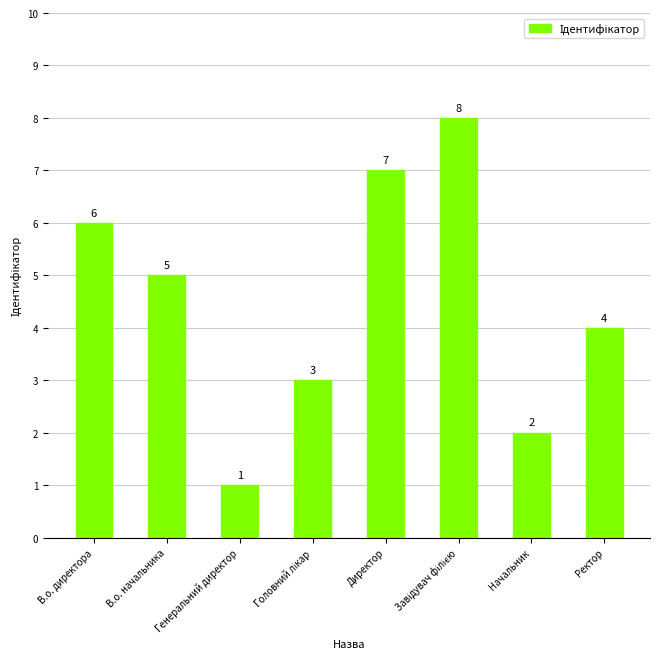

Which category has the lowest value across all series?

Генеральний директор